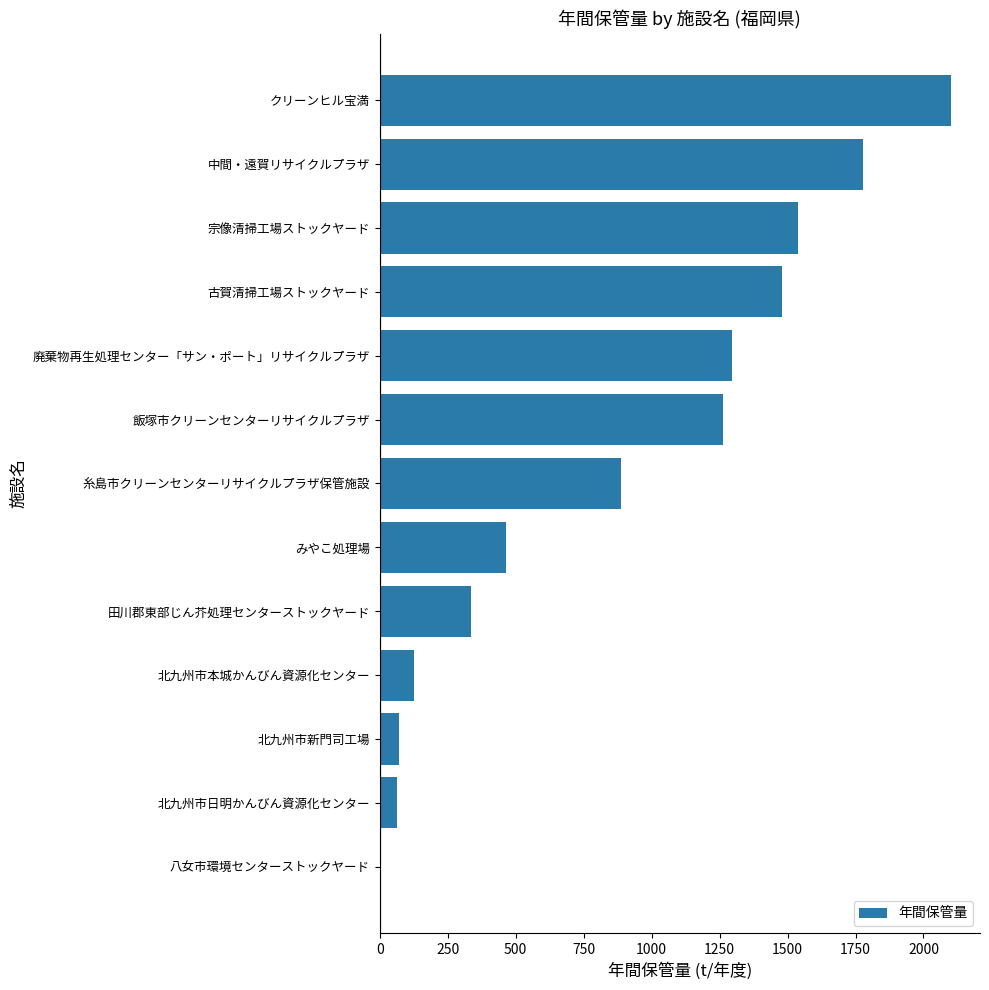

The value at 北九州市本城かんびん資源化センター is 126.0. True or false?

True